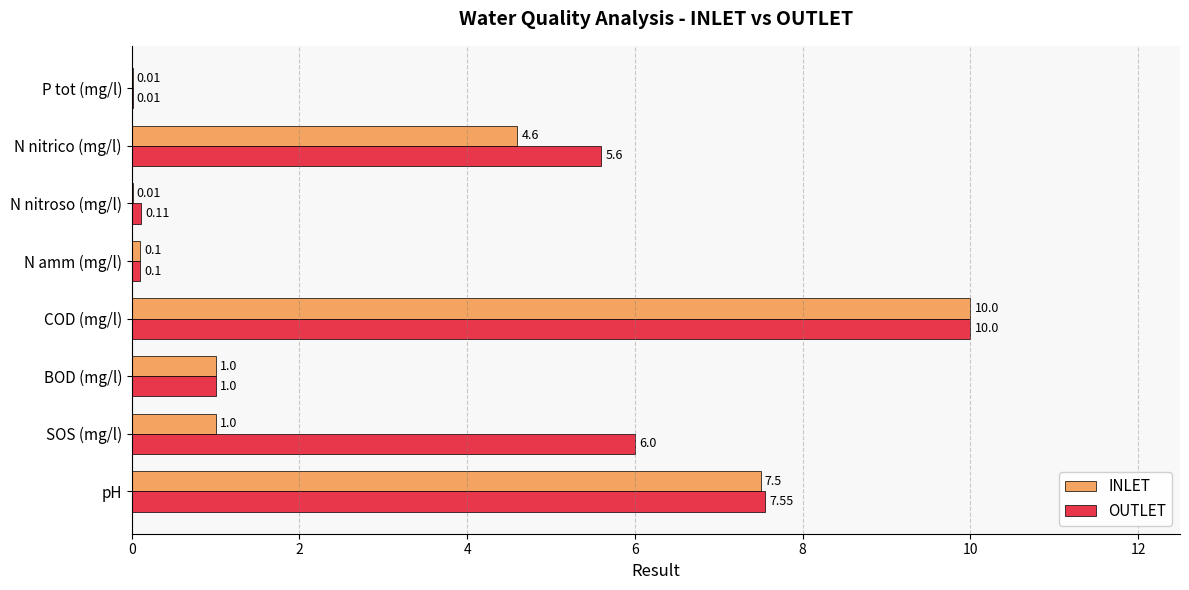

What is the sum of all INLET values?

24.2